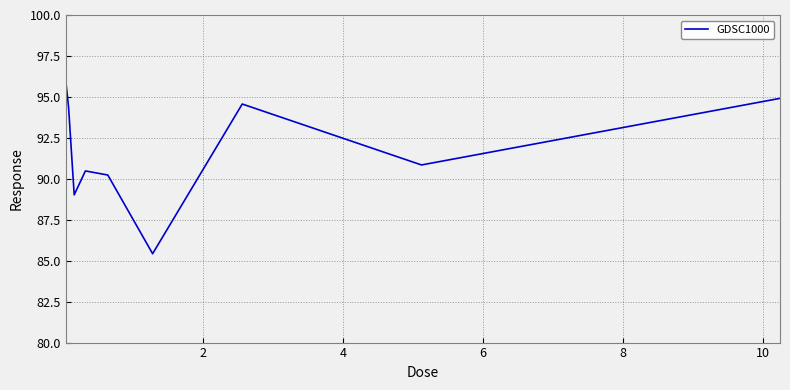

What is the smallest value displayed?

85.4